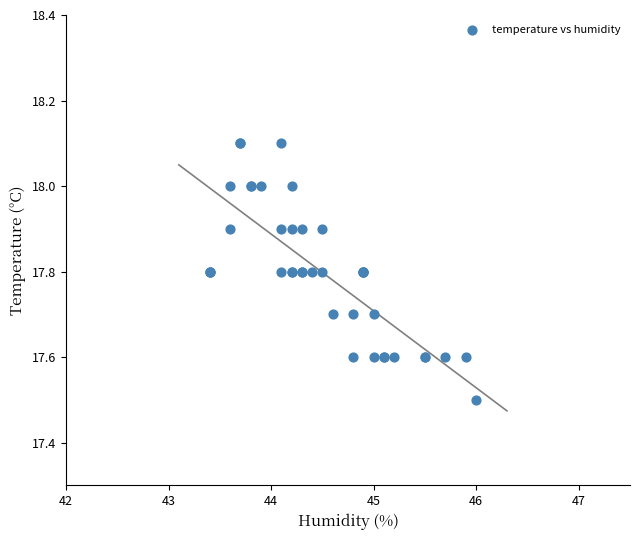

What Y value in the scatter plot is closest to 17?

17.5